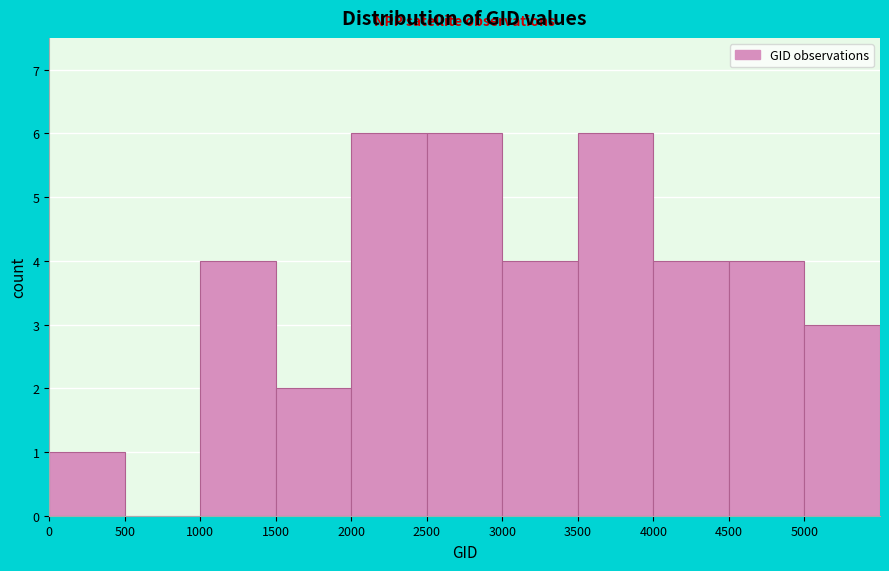

Reading left to right, transcribe this chart: for each bar, give the range it covers on the x-axis and its height. The values are not printed on the chart, so give them approximately, as read against the axis.

0 to 500: 1
500 to 1000: 0
1000 to 1500: 4
1500 to 2000: 2
2000 to 2500: 6
2500 to 3000: 6
3000 to 3500: 4
3500 to 4000: 6
4000 to 4500: 4
4500 to 5000: 4
5000 to 5500: 3